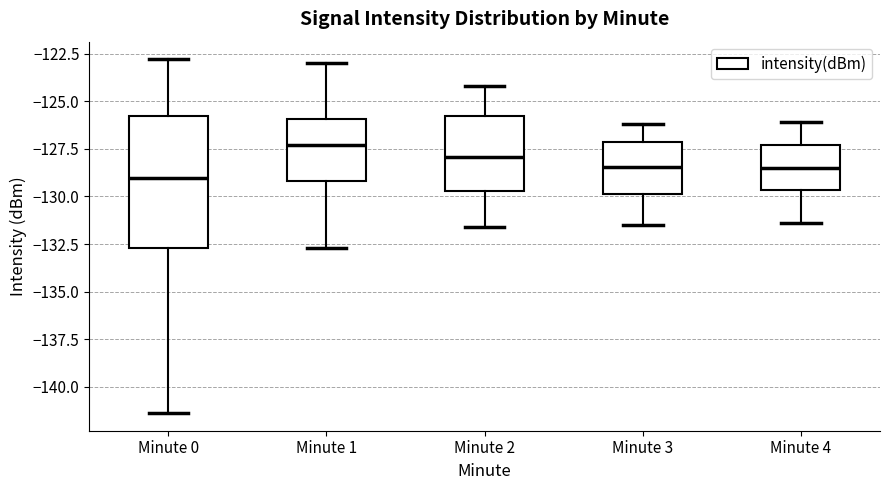

Which box is the tallest, from its lower edge to its upper edge?

Minute 0